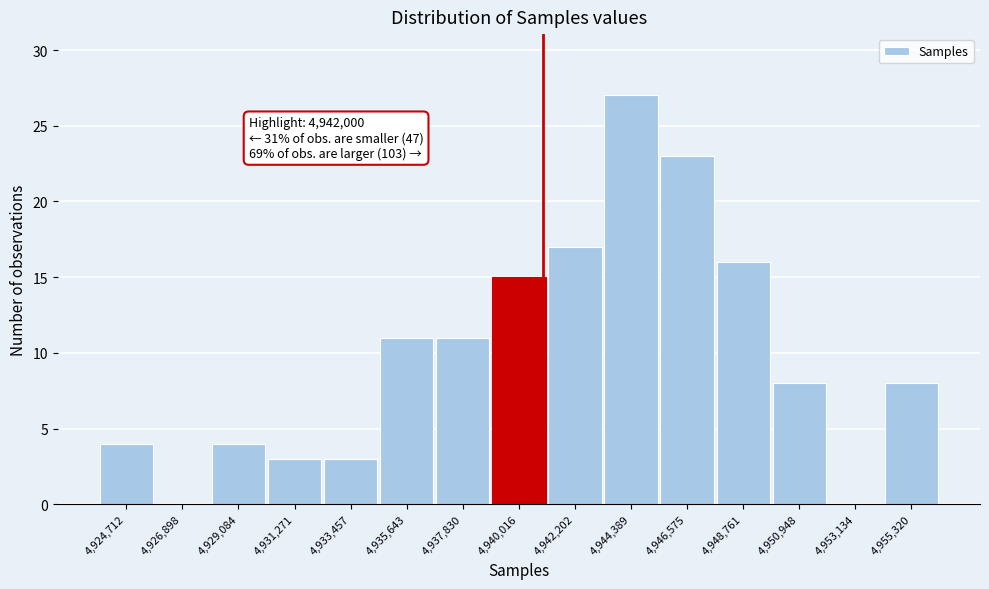

Reading right to left, what are all the values shown in this chart?

4,955,320=8	4,953,134=0	4,950,948=8	4,948,761=16	4,946,575=23	4,944,389=27	4,942,202=17	4,940,016=15	4,937,830=11	4,935,643=11	4,933,457=3	4,931,271=3	4,929,084=4	4,926,898=0	4,924,712=4